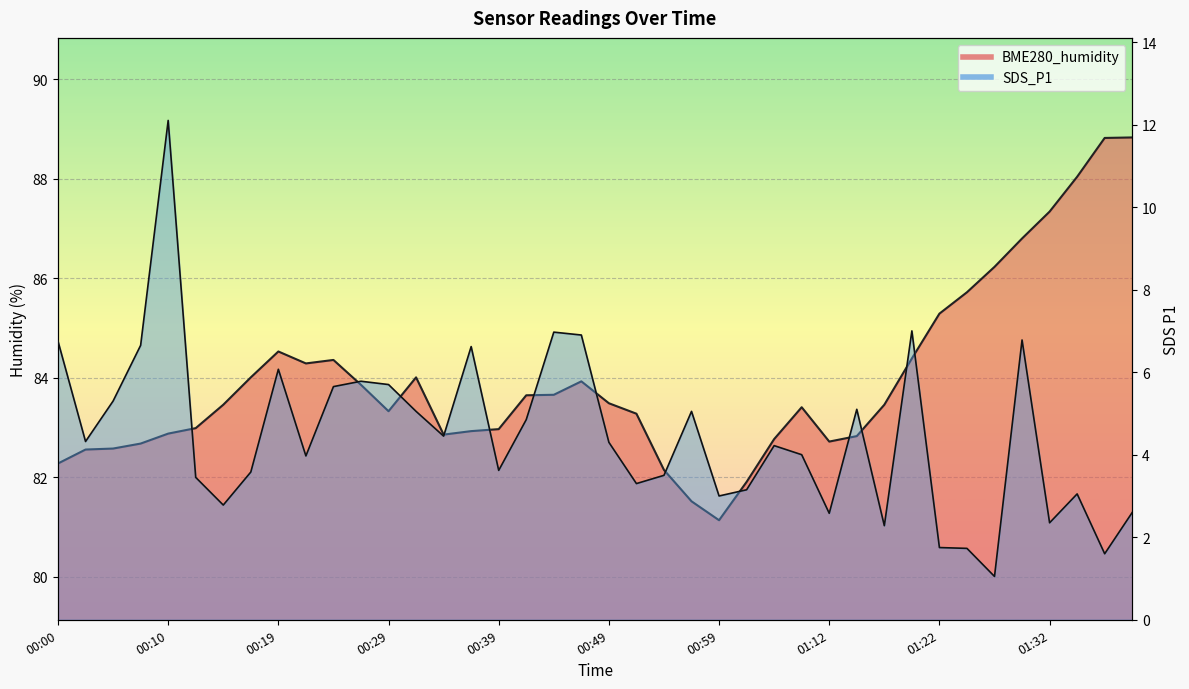

What is the maximum value shown in the chart?

88.8